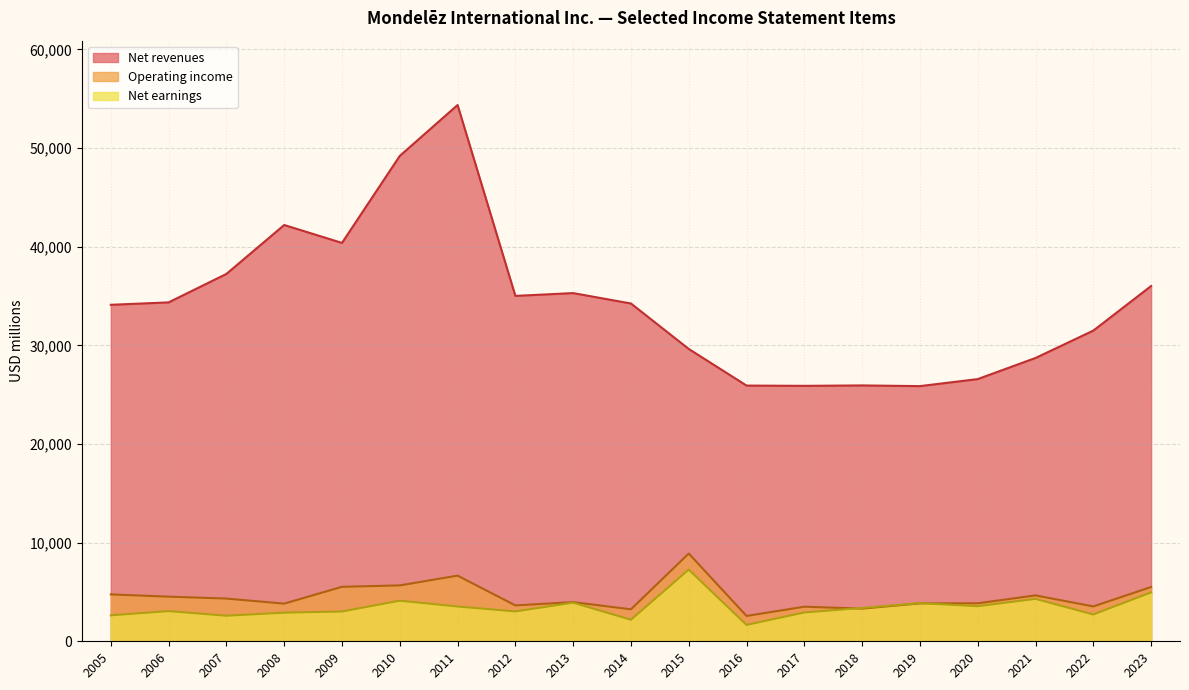

What are all the series names shown in the legend?

Net revenues, Operating income, Net earnings